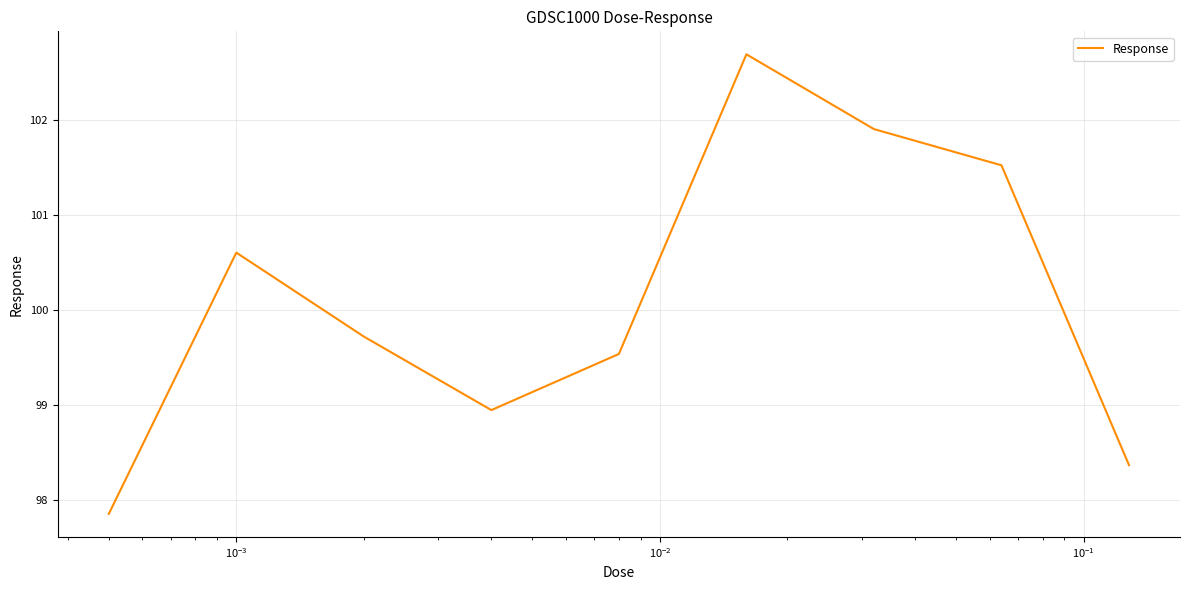

What is the minimum value shown in the chart?

97.9